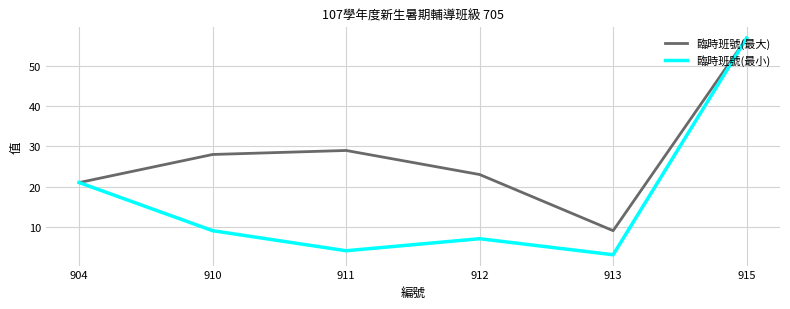

What is the spread (max minus min) of values at 912?

16